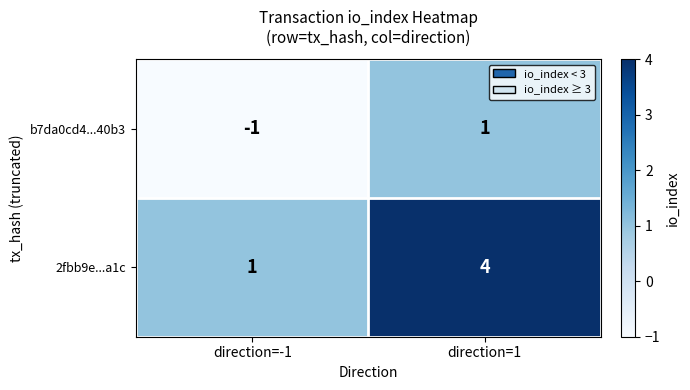

Which category has the highest value across all series?

direction=1